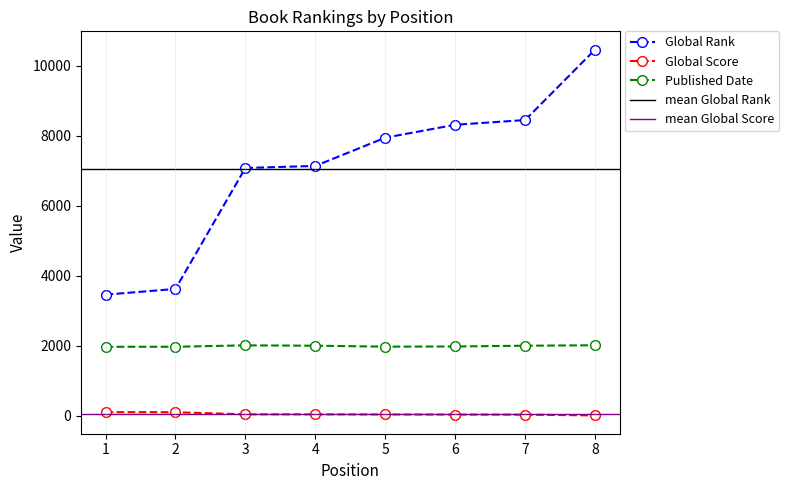

True or false: Published Date and Global Score intersect in this chart.

False